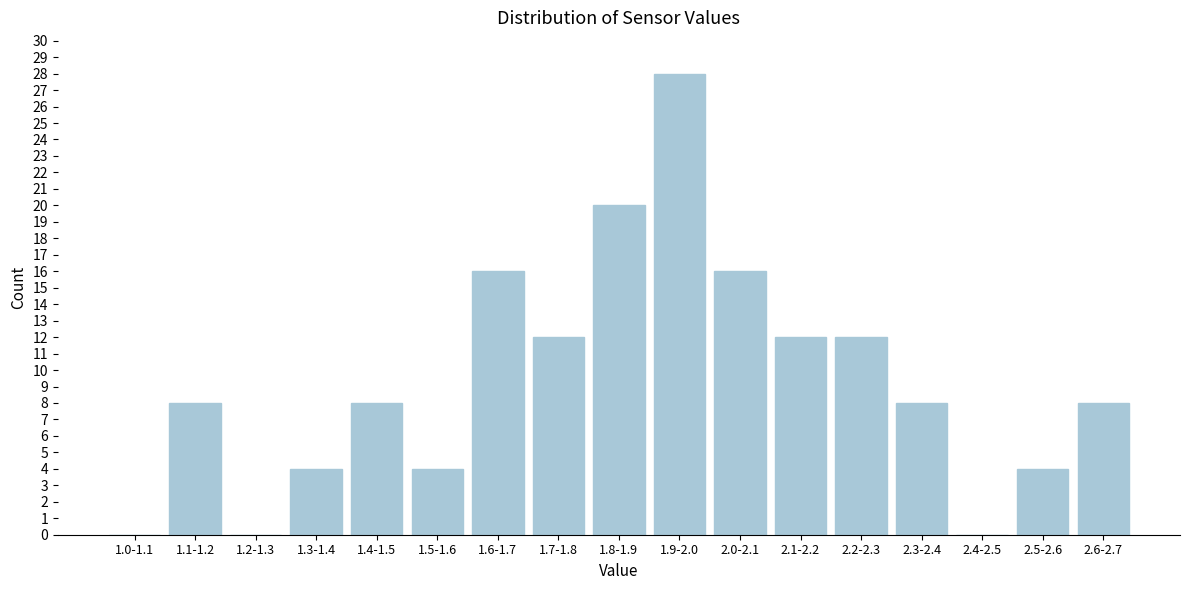

Reading right to left, list all the values displayed in this chart.

2.6-2.7=8	2.5-2.6=4	2.4-2.5=0	2.3-2.4=8	2.2-2.3=12	2.1-2.2=12	2.0-2.1=16	1.9-2.0=28	1.8-1.9=20	1.7-1.8=12	1.6-1.7=16	1.5-1.6=4	1.4-1.5=8	1.3-1.4=4	1.2-1.3=0	1.1-1.2=8	1.0-1.1=0